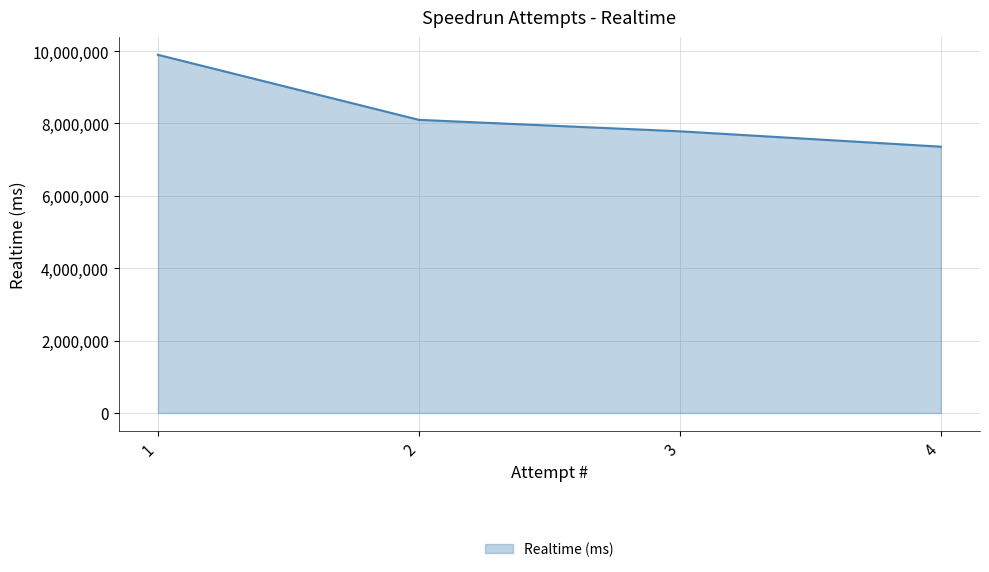

What is the smallest value displayed?

7356764